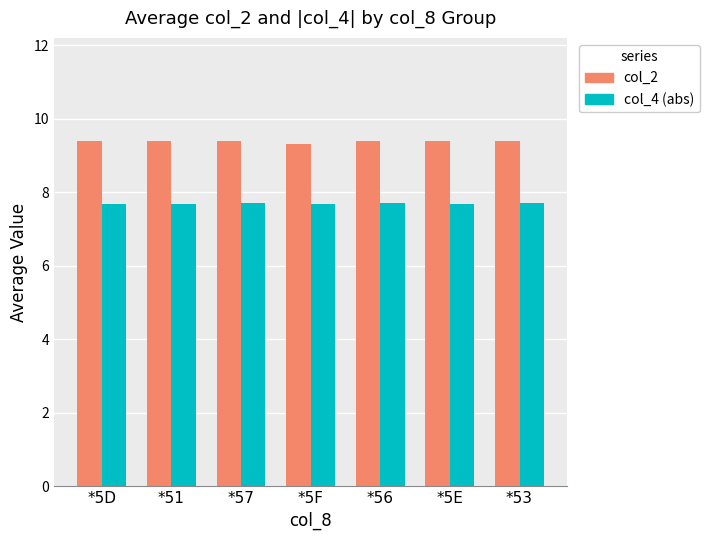

What is the spread (max minus min) of values at *51?

1.7